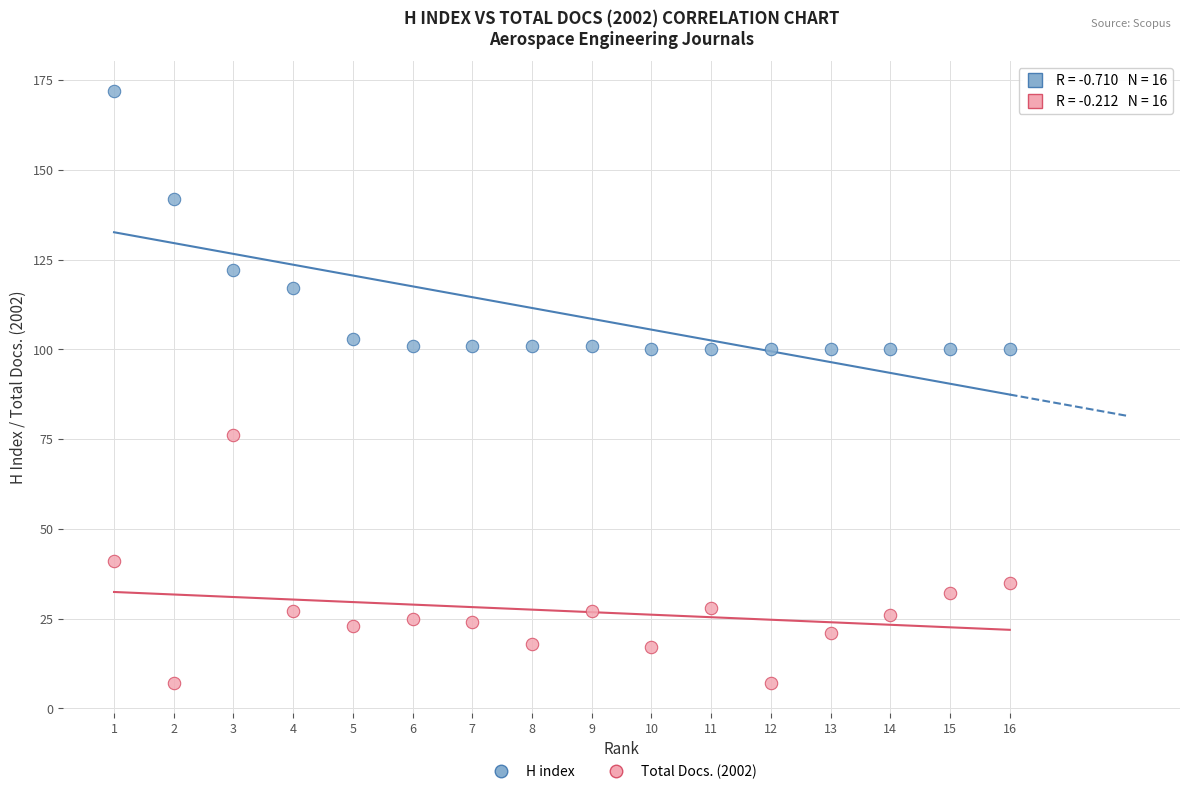

In the H index series, what Y value is closest to 136?

142